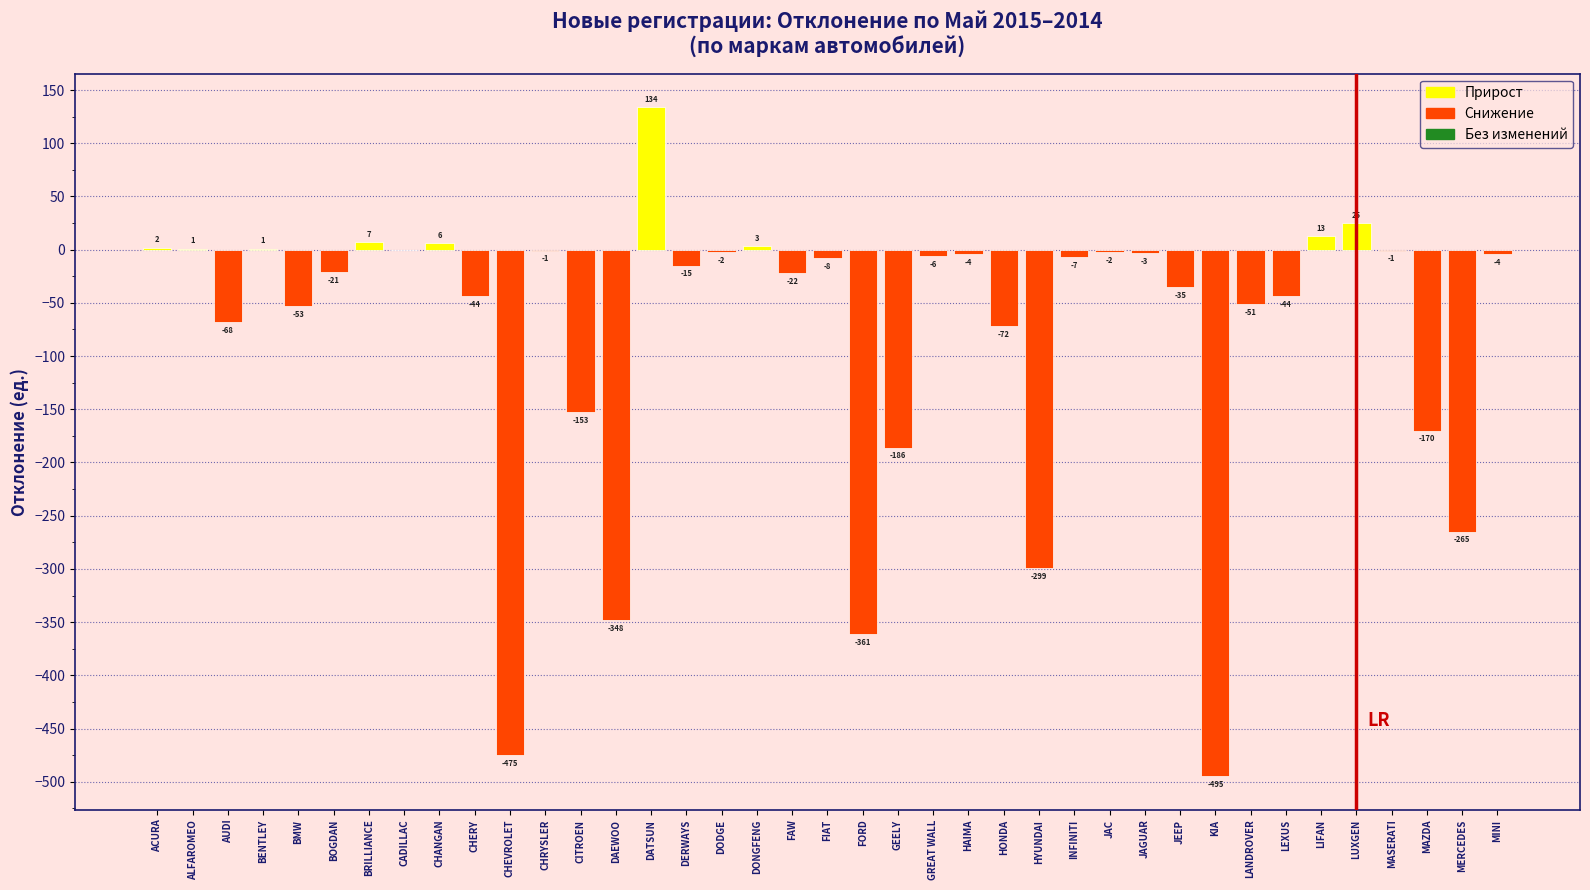

Reading left to right, transcribe all the data shown in this chart.

ACURA=2	ALFAROMEO=1	AUDI=-68	BENTLEY=1	BMW=-53	BOGDAN=-21	BRILLIANCE=7	CADILLAC=0	CHANGAN=6	CHERY=-44	CHEVROLET=-475	CHRYSLER=-1	CITROEN=-153	DAEWOO=-348	DATSUN=134	DERWAYS=-15	DODGE=-2	DONGFENG=3	FAW=-22	FIAT=-8	FORD=-361	GEELY=-186	GREAT WALL=-6	HAIMA=-4	HONDA=-72	HYUNDAI=-299	INFINITI=-7	JAC=-2	JAGUAR=-3	JEEP=-35	KIA=-495	LANDROVER=-51	LEXUS=-44	LIFAN=13	LUXGEN=25	MASERATI=-1	MAZDA=-170	MERCEDES=-265	MINI=-4